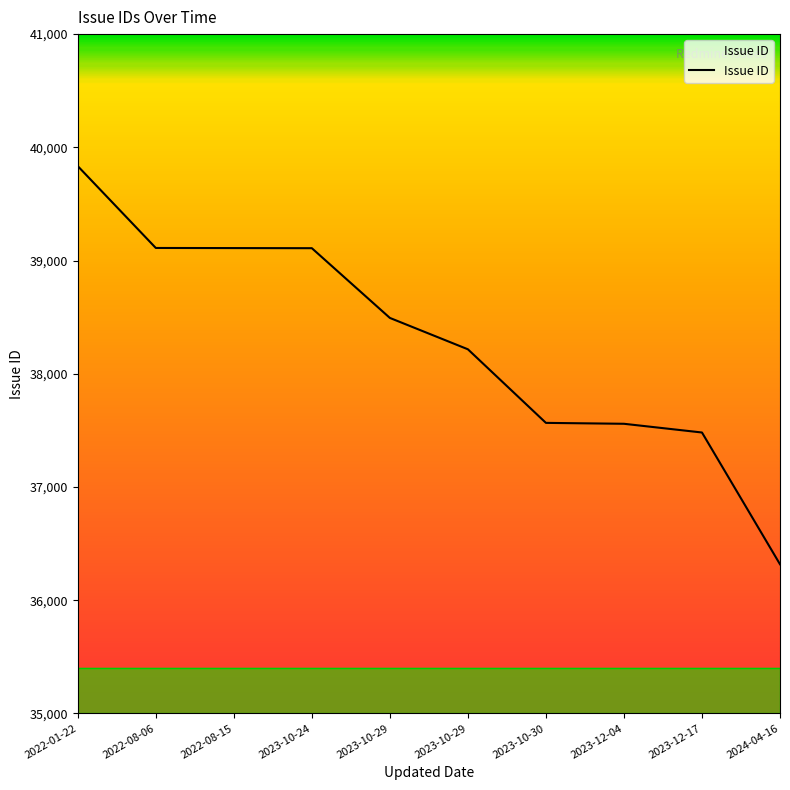

Which label corresponds to the largest value in the chart?

2022-01-22